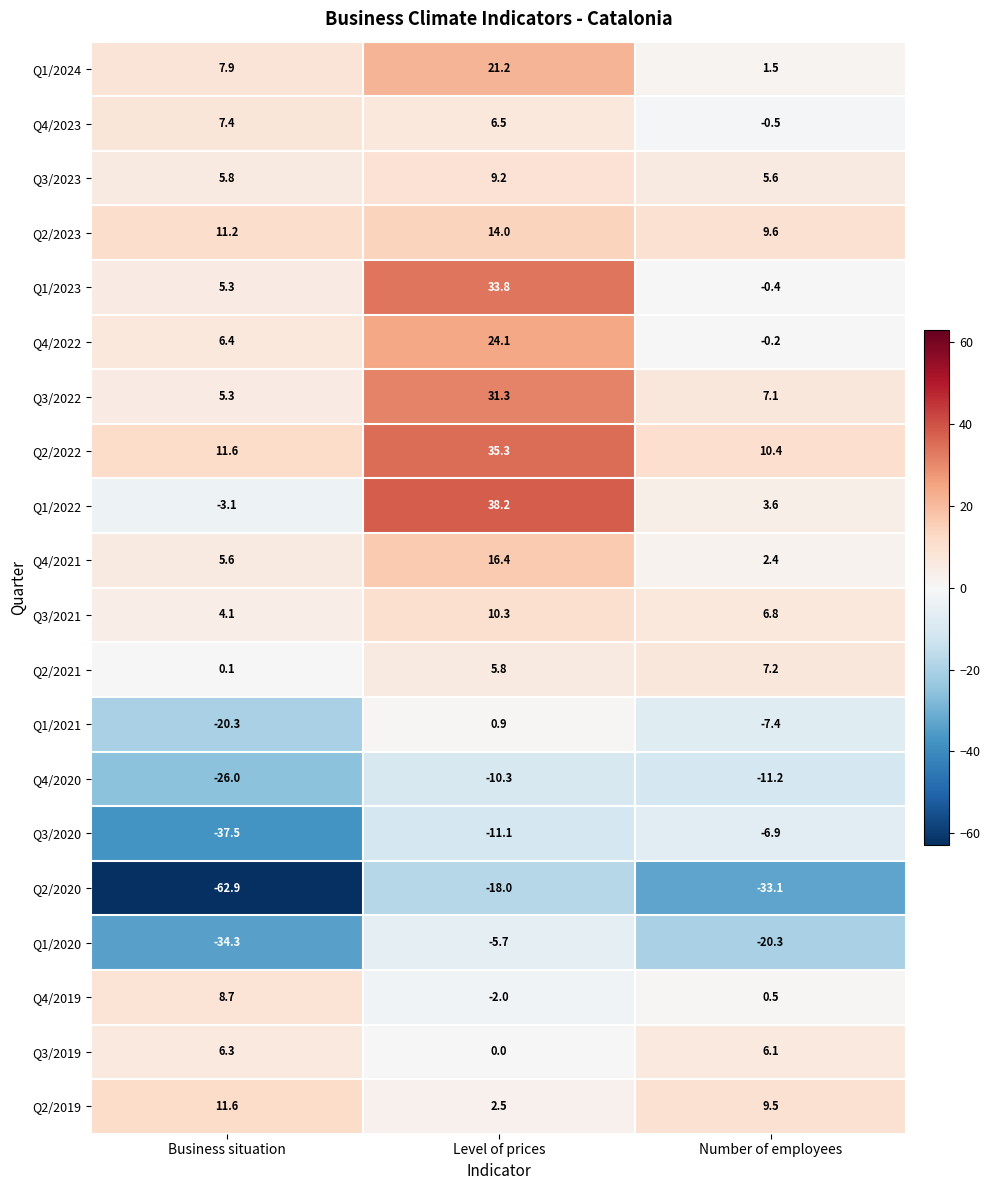

What is the approximate value of Q3/2021 at Number of employees?

6.8